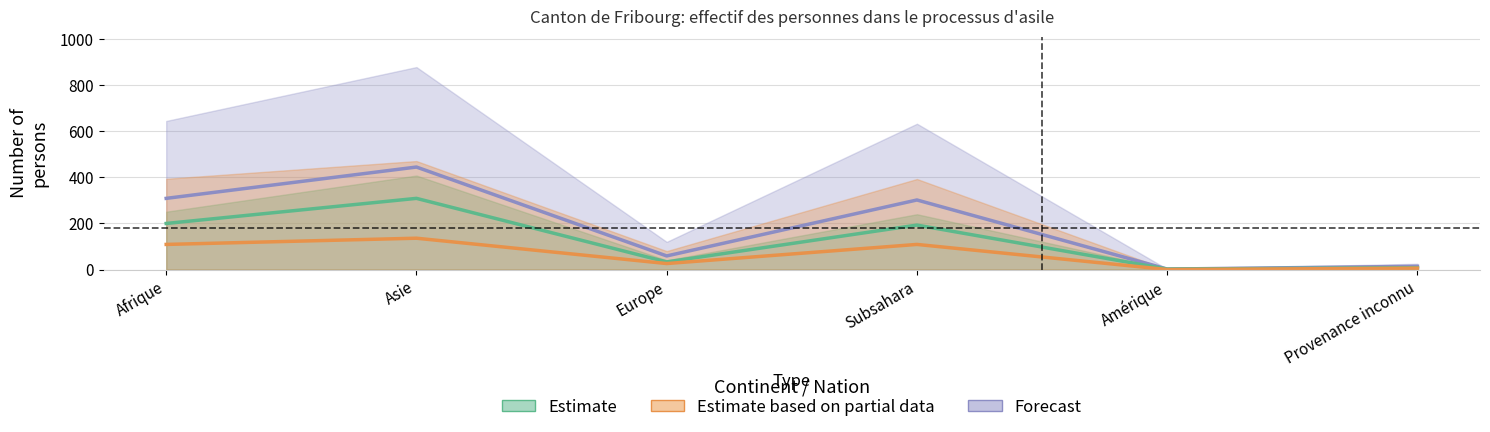

At which category does the chart reach its peak across all series?

Asie